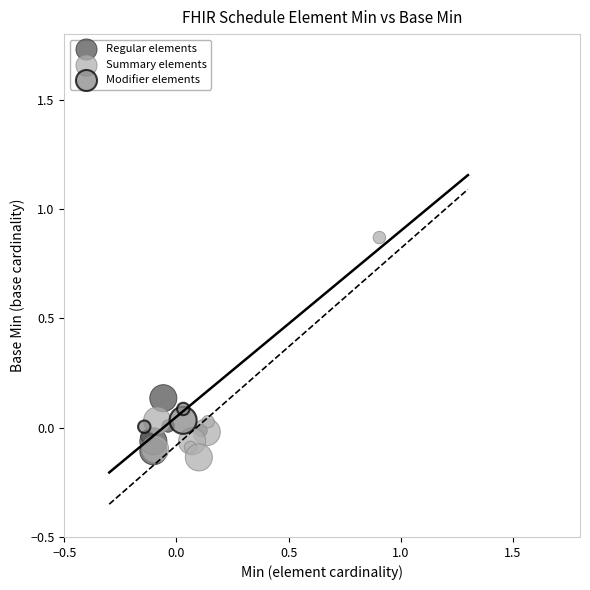

Which series has the widest spread of Y values?

Summary elements